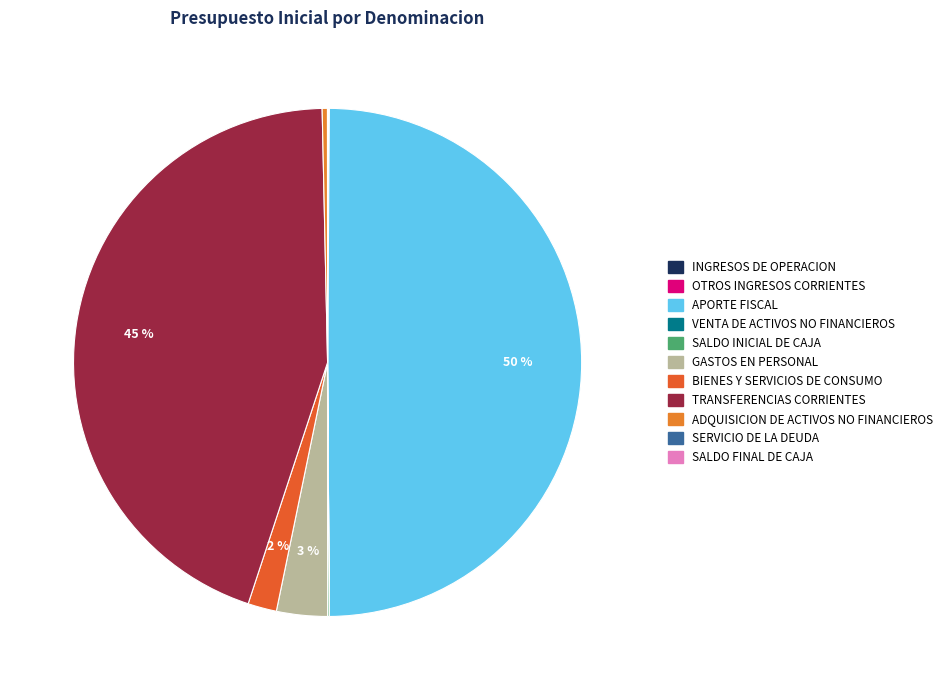

What is the smallest slice in the pie chart?

SERVICIO DE LA DEUDA